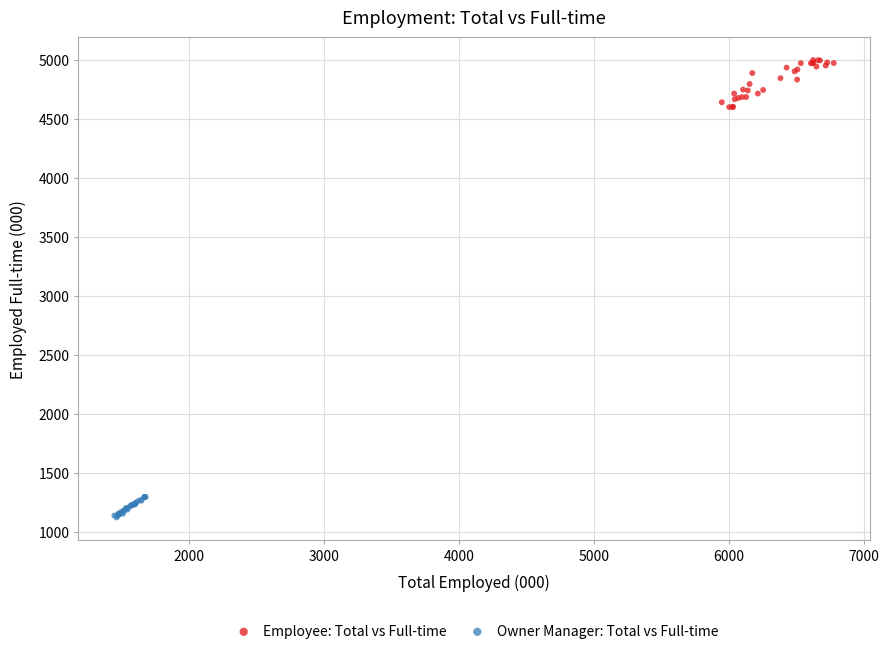

Which series contains the highest Y value?

Employee: Total vs Full-time